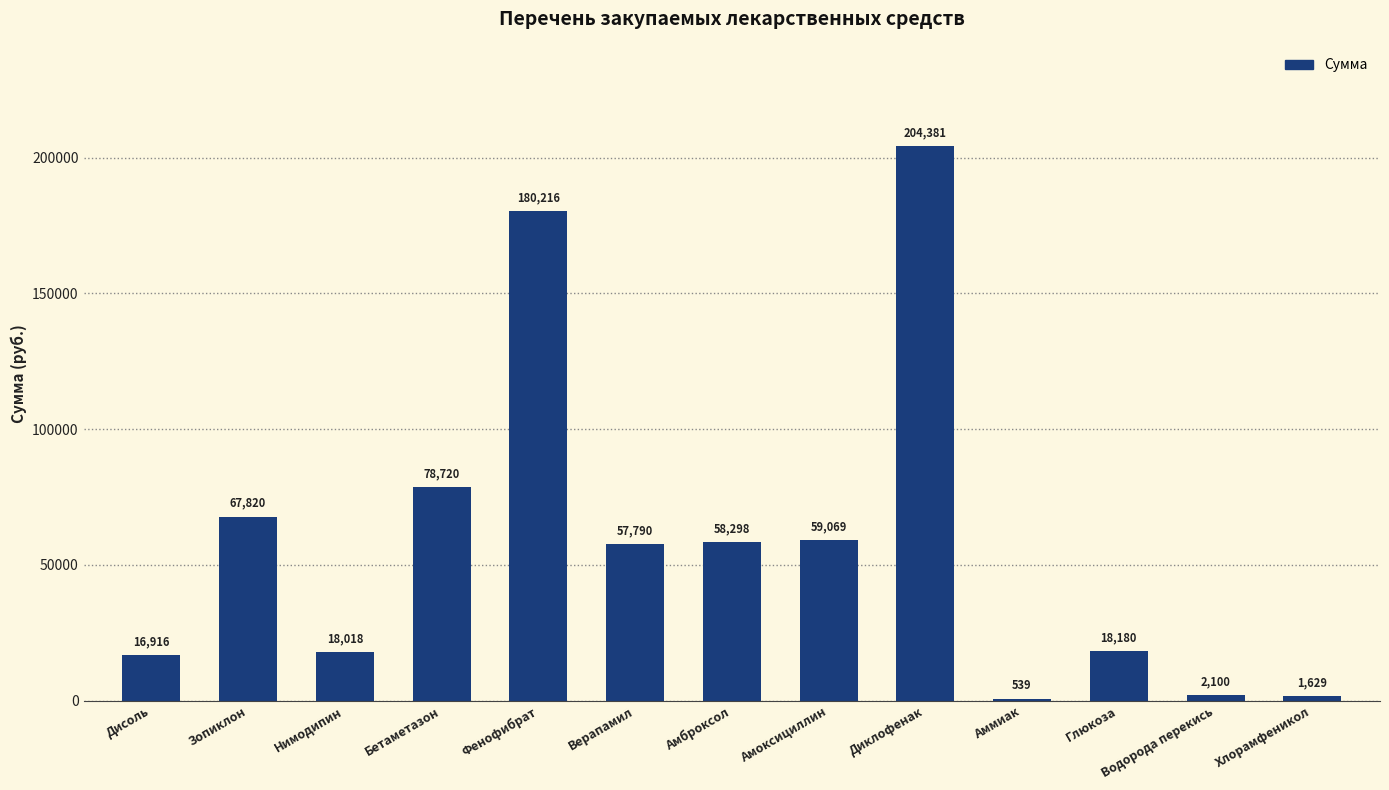

What is the approximate value at Амброксол?

58298.0